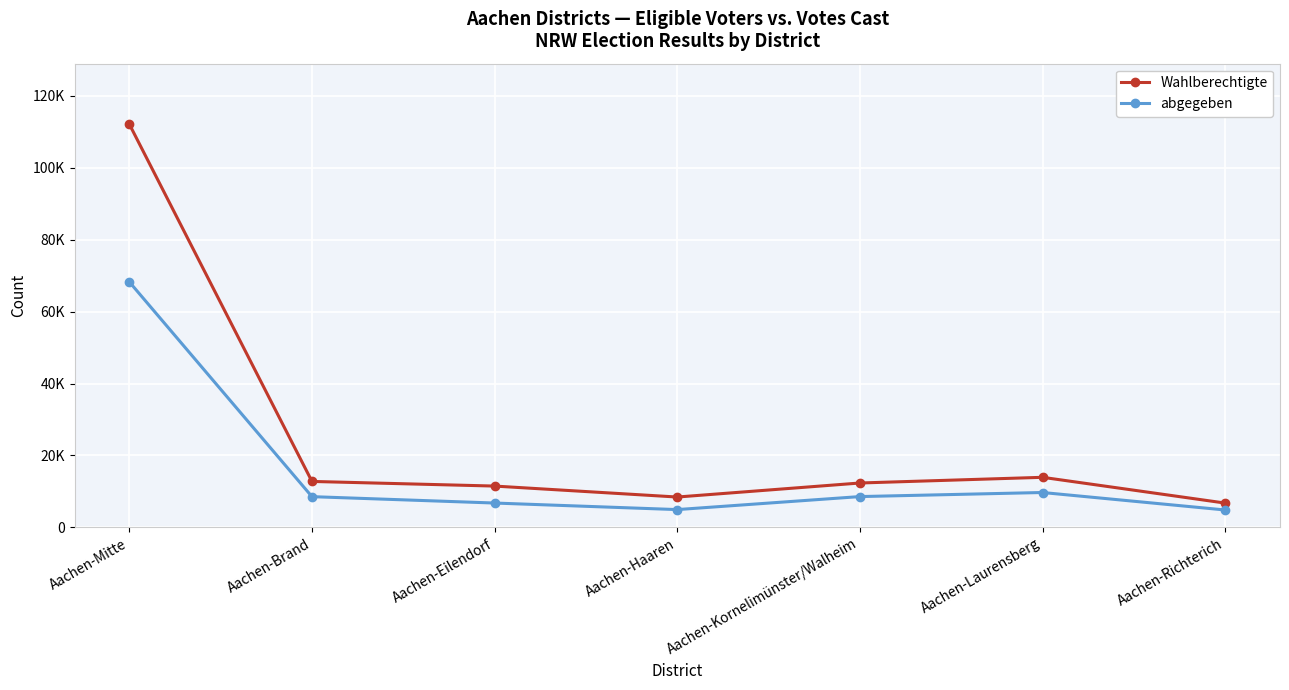

Which series has the largest total across all categories?

Wahlberechtigte